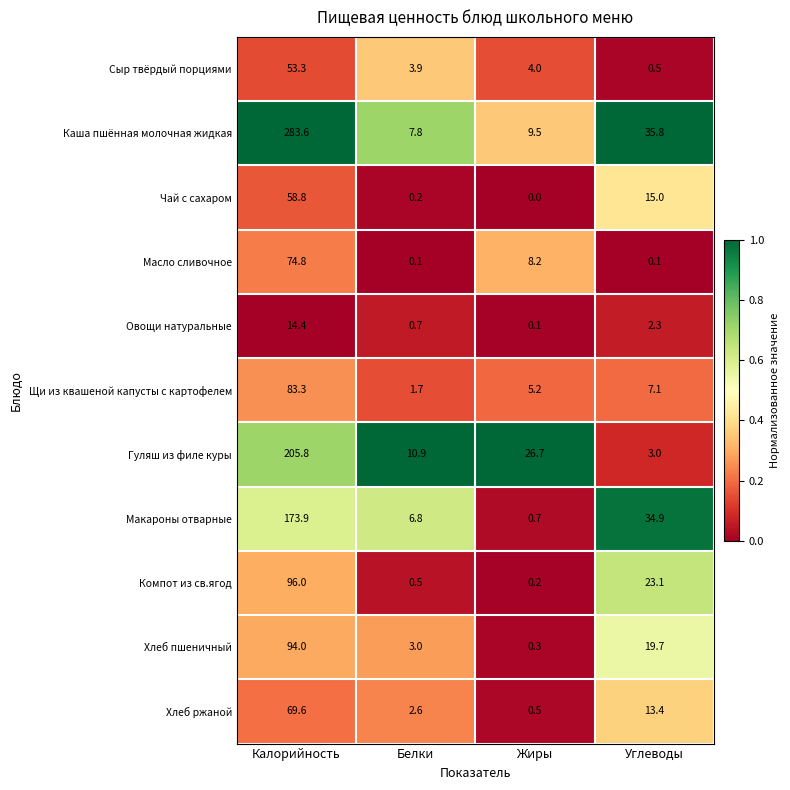

How many distinct data groups are displayed?

11